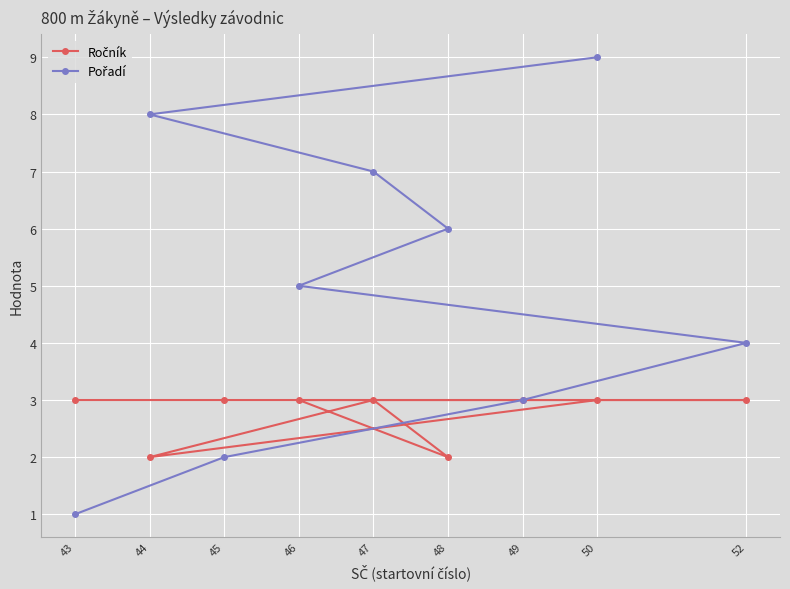

Which series has the largest range (max minus min)?

Pořadí